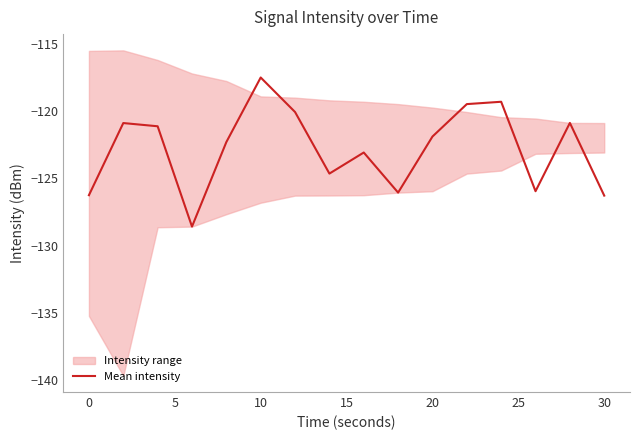

The value of Mean intensity at 0 is -126.2. True or false?

True